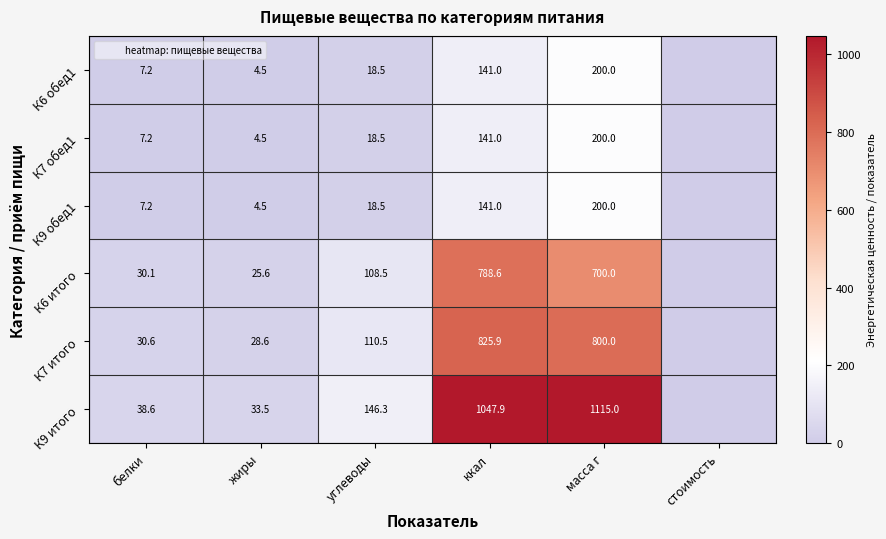

True or false: К6 обед1 has a value of 2.3 at жиры.

False